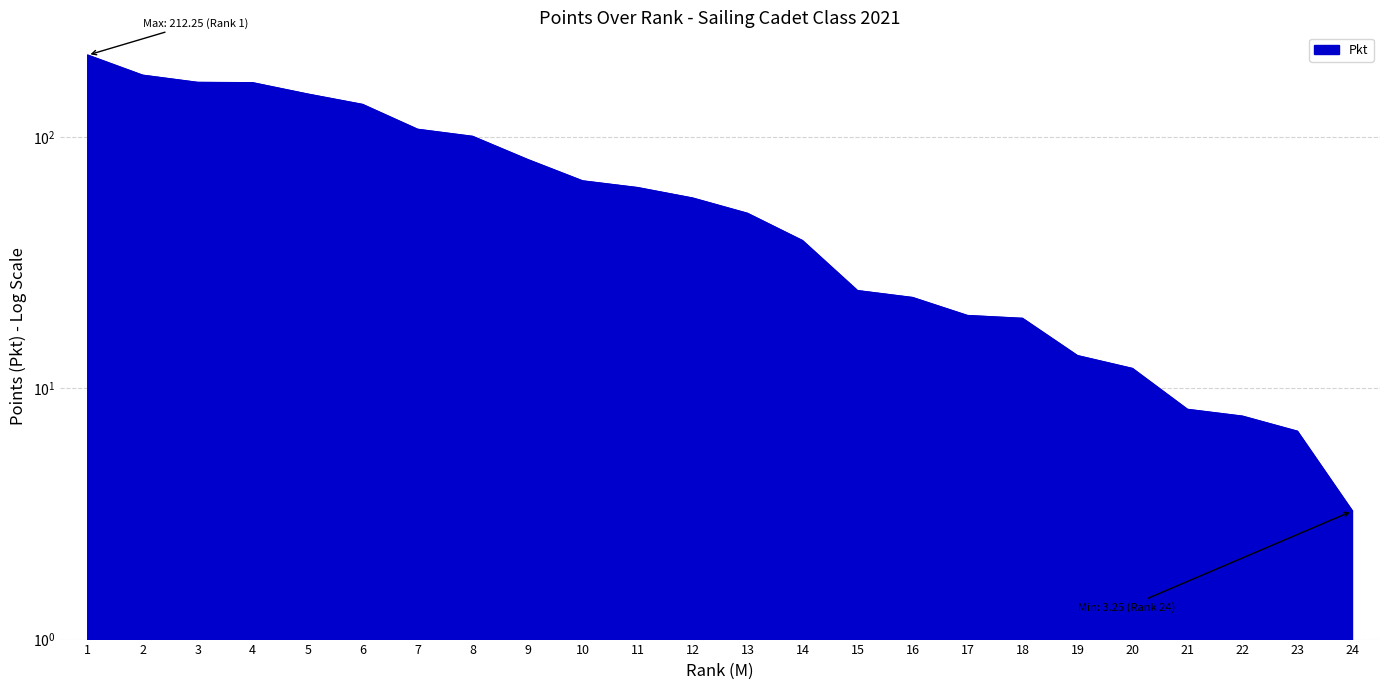

How many lines are shown in the chart?

1